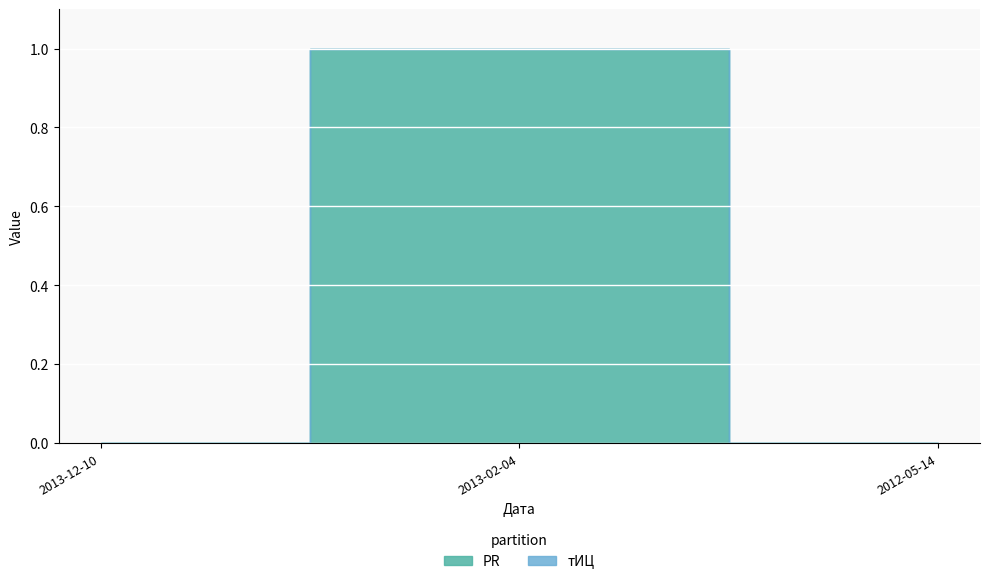

Count the PR values in the range 0 to 1.

3